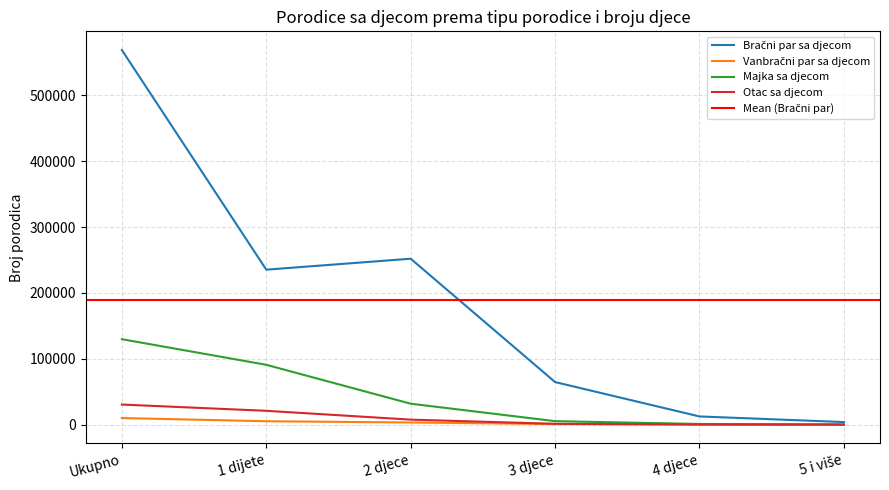

List the series in order of their peak value, highest first.

Bračni par sa djecom, Majka sa djecom, Otac sa djecom, Vanbračni par sa djecom